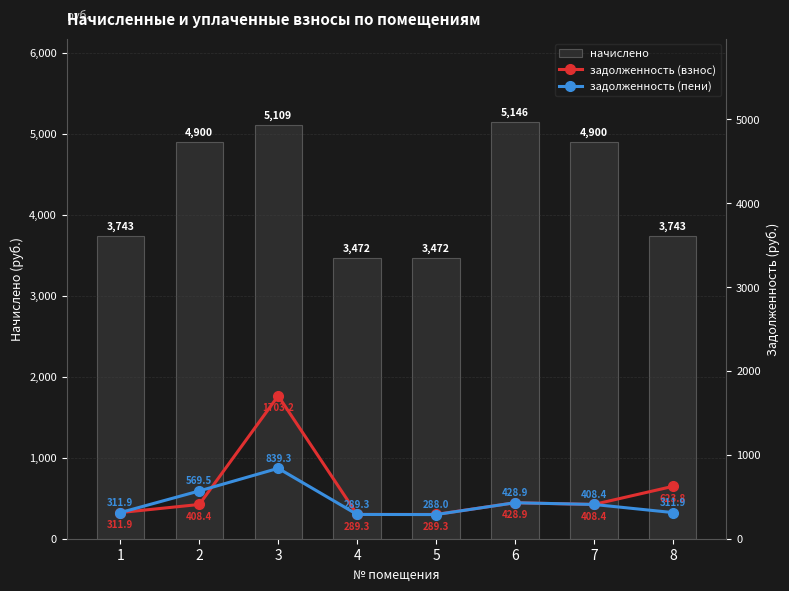

Rank the categories by задолженность (взнос) value from highest to lowest.

3, 8, 6, 2, 7, 1, 4, 5